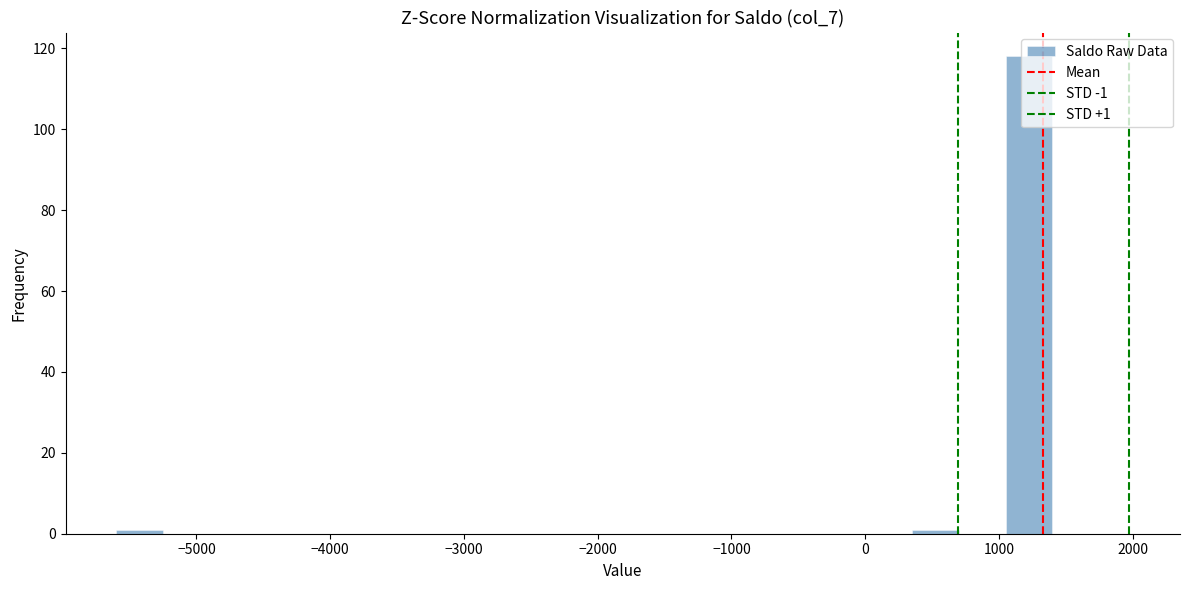

Around what value on the x-axis is the tallest bar? Give the approximate position of its centre, as read against the axis.

1200